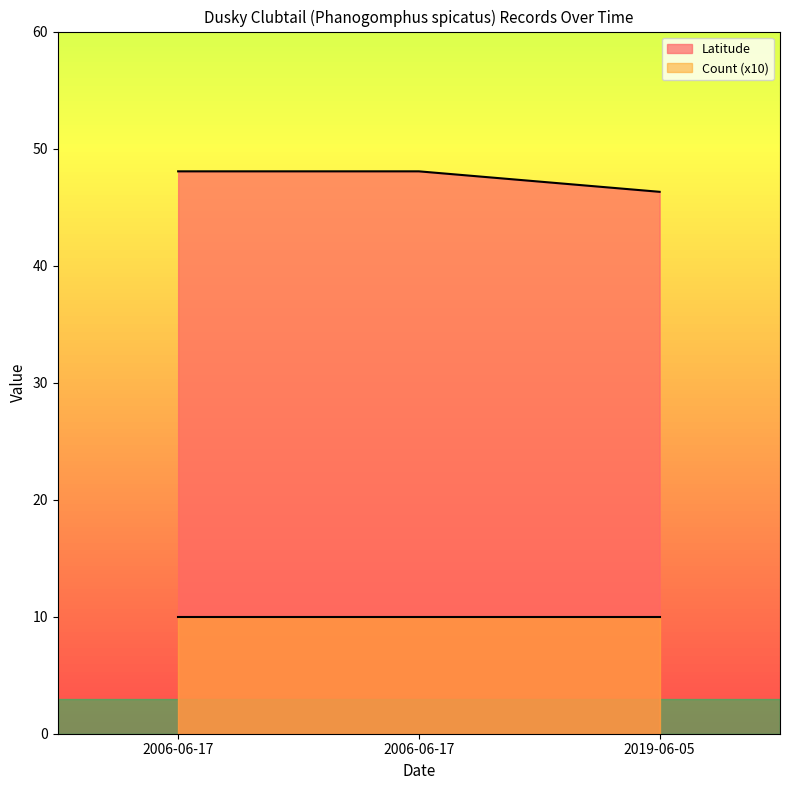

What is the label of the 2nd point from the left?

2006-06-17